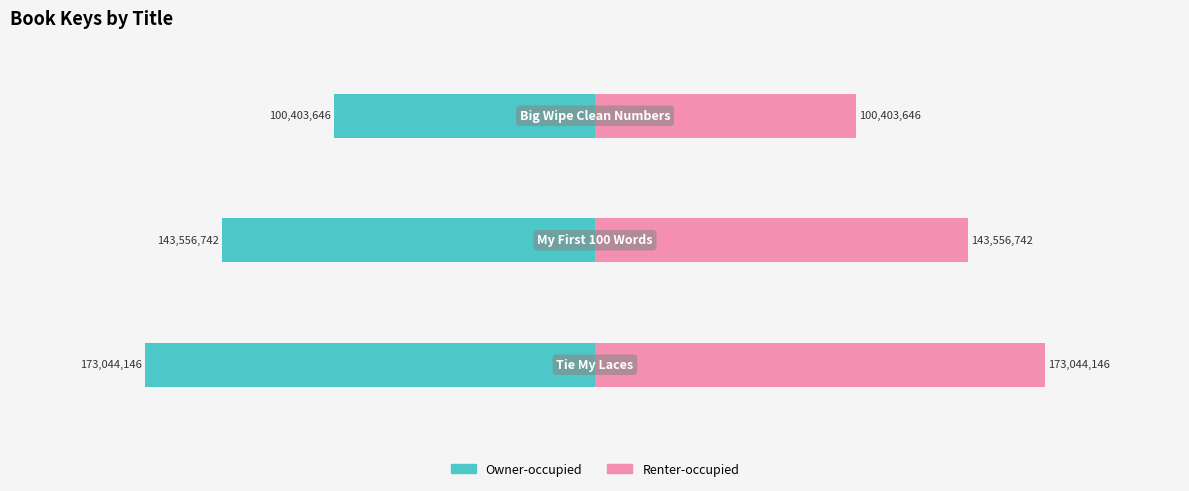

Reading left to right, extract all data points from this chart.

Owner-occupied: −2.5=-173044146	−2.0=-143556742	−1.5=-100403646
Renter-occupied: −2.5=173044146	−2.0=143556742	−1.5=100403646